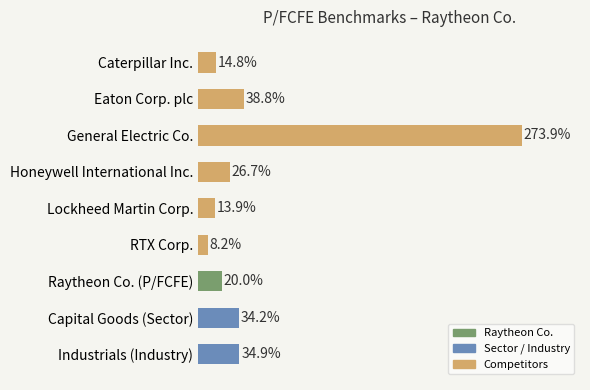

Which category has the lowest value across all series?

RTX Corp.